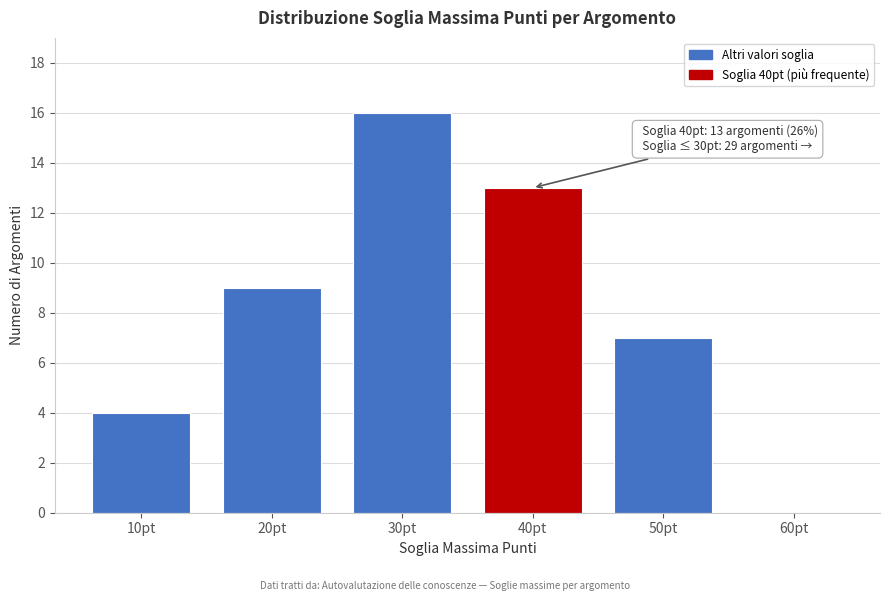

Reading right to left, what are all the values shown in this chart?

60pt=0	50pt=7	40pt=13	30pt=16	20pt=9	10pt=4